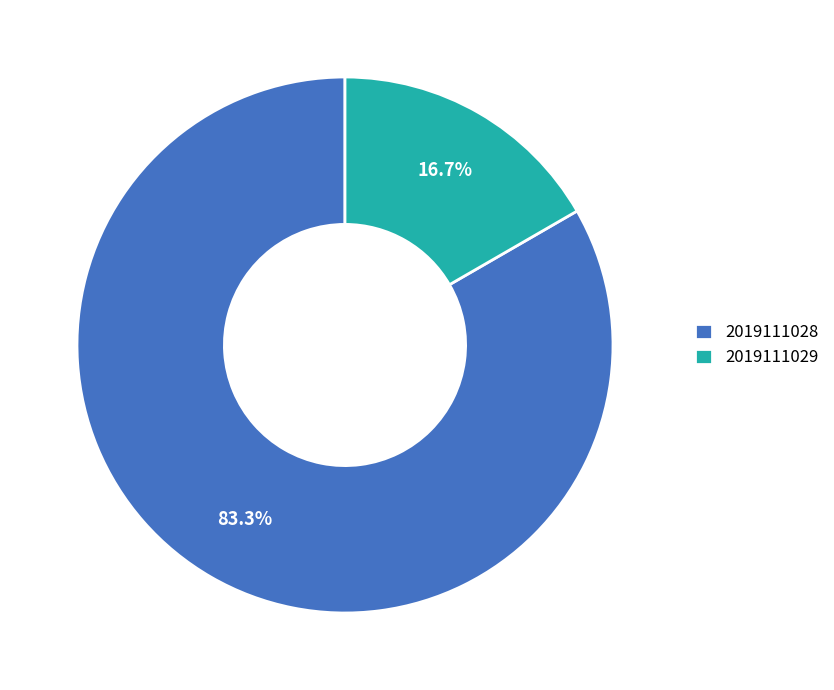

Which slice is the smallest?

2019111029